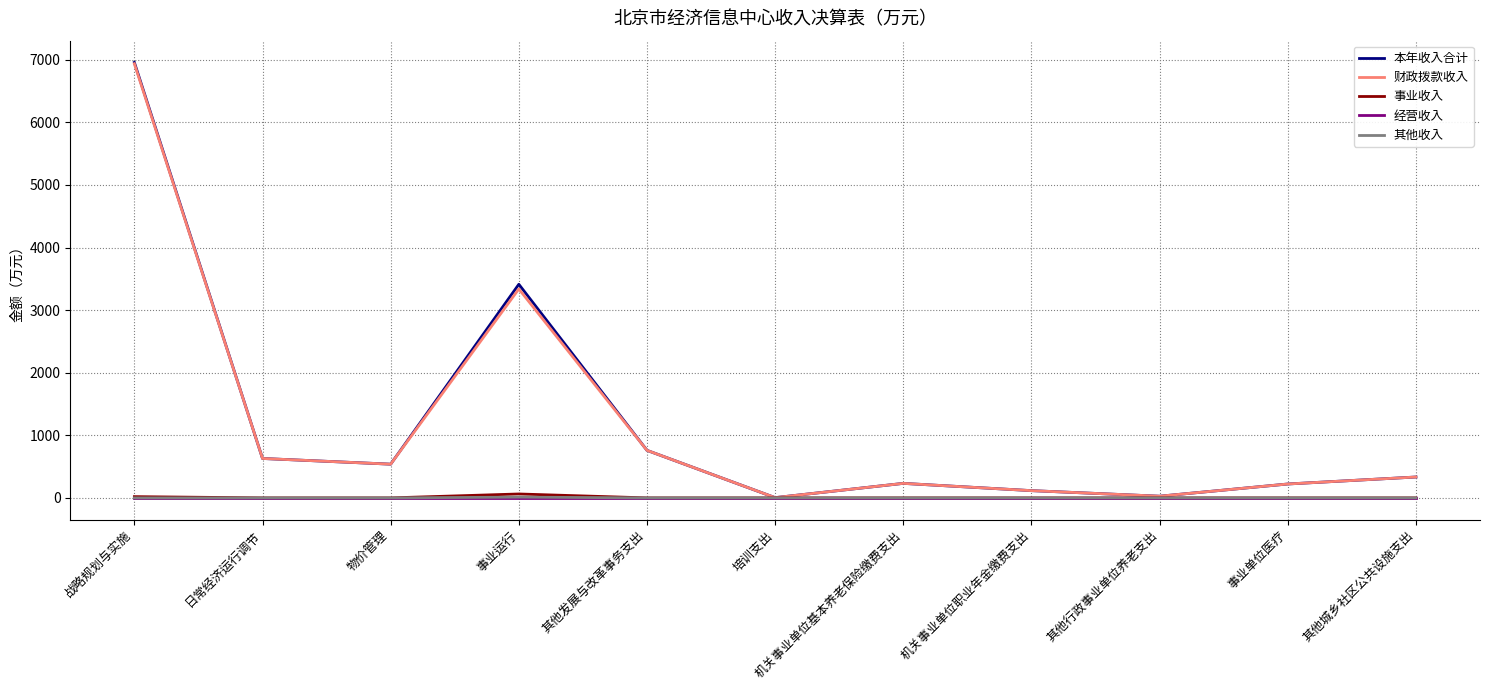

Which series has the largest range (max minus min)?

本年收入合计